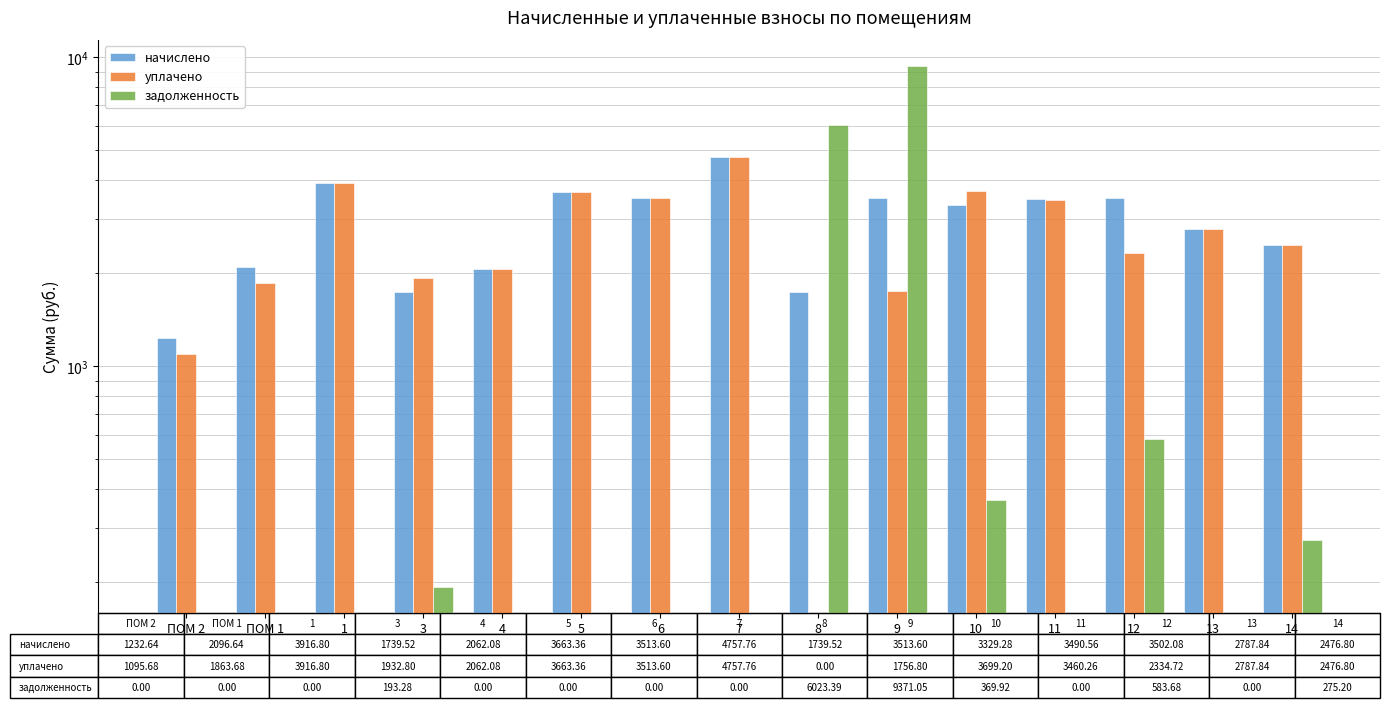

What is the difference between the начислено values at 9 and 4?

1451.5